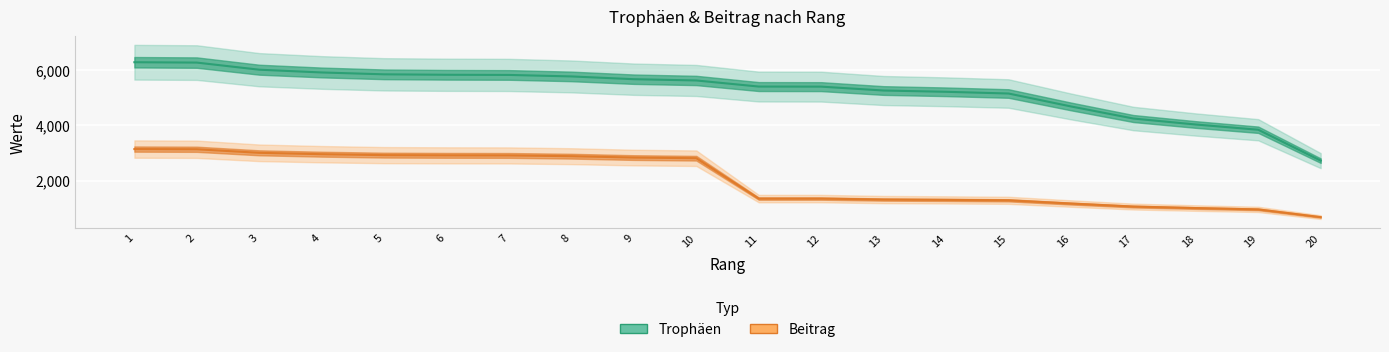

True or false: Trophäen has more than 0 interior local peaks.

False